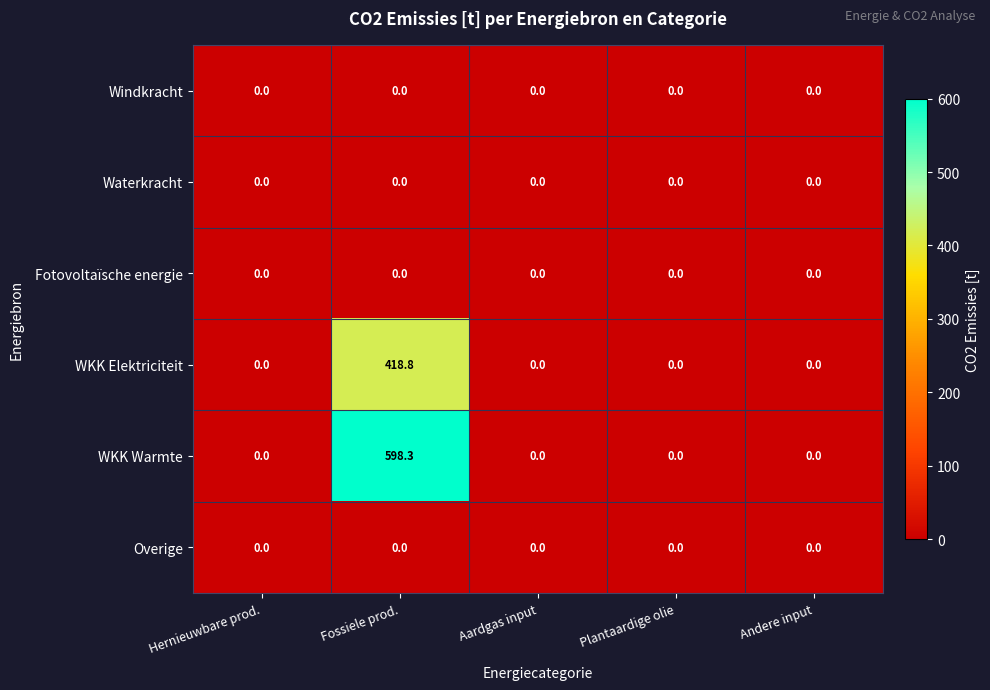

Reading left to right, transcribe all the data shown in this chart.

Windkracht: 0.0	0.0	0.0	0.0	0.0
Waterkracht: 0.0	0.0	0.0	0.0	0.0
Fotovoltaïsche energie: 0.0	0.0	0.0	0.0	0.0
WKK Elektriciteit: 0.0	418.8	0.0	0.0	0.0
WKK Warmte: 0.0	598.3	0.0	0.0	0.0
Overige: 0.0	0.0	0.0	0.0	0.0